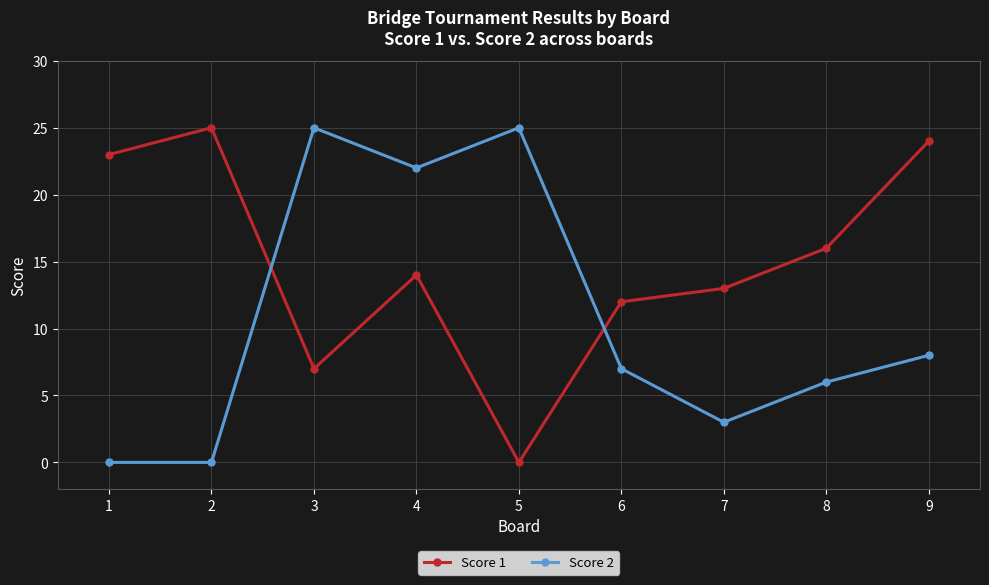

The value of Score 2 at 4 is 22. True or false?

True